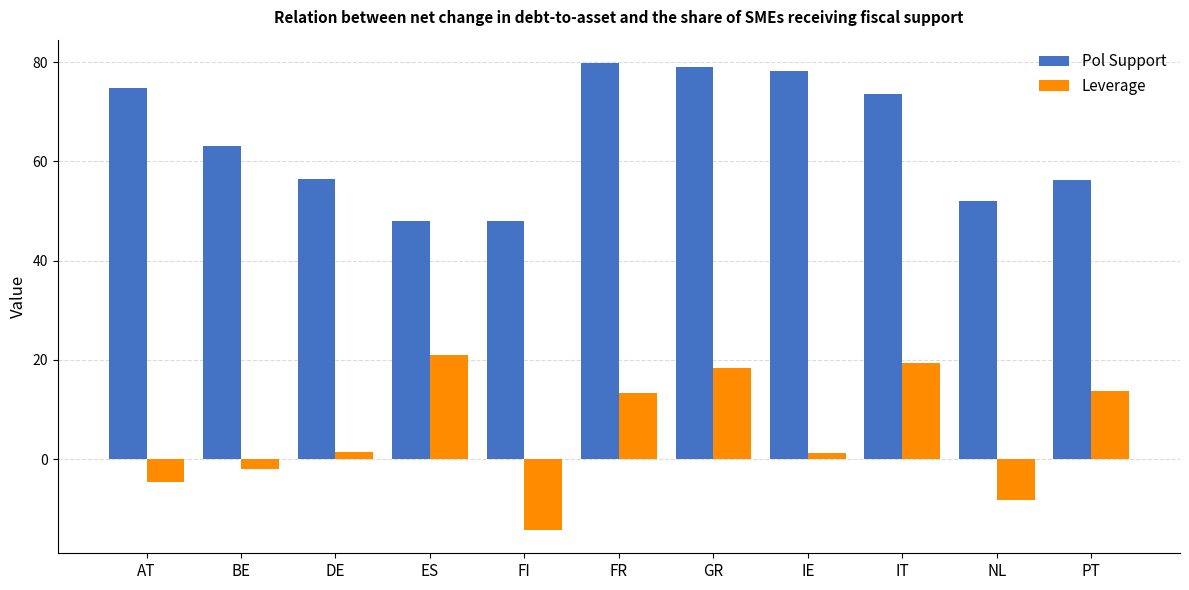

True or false: Leverage has a value of 20.9 at ES.

True